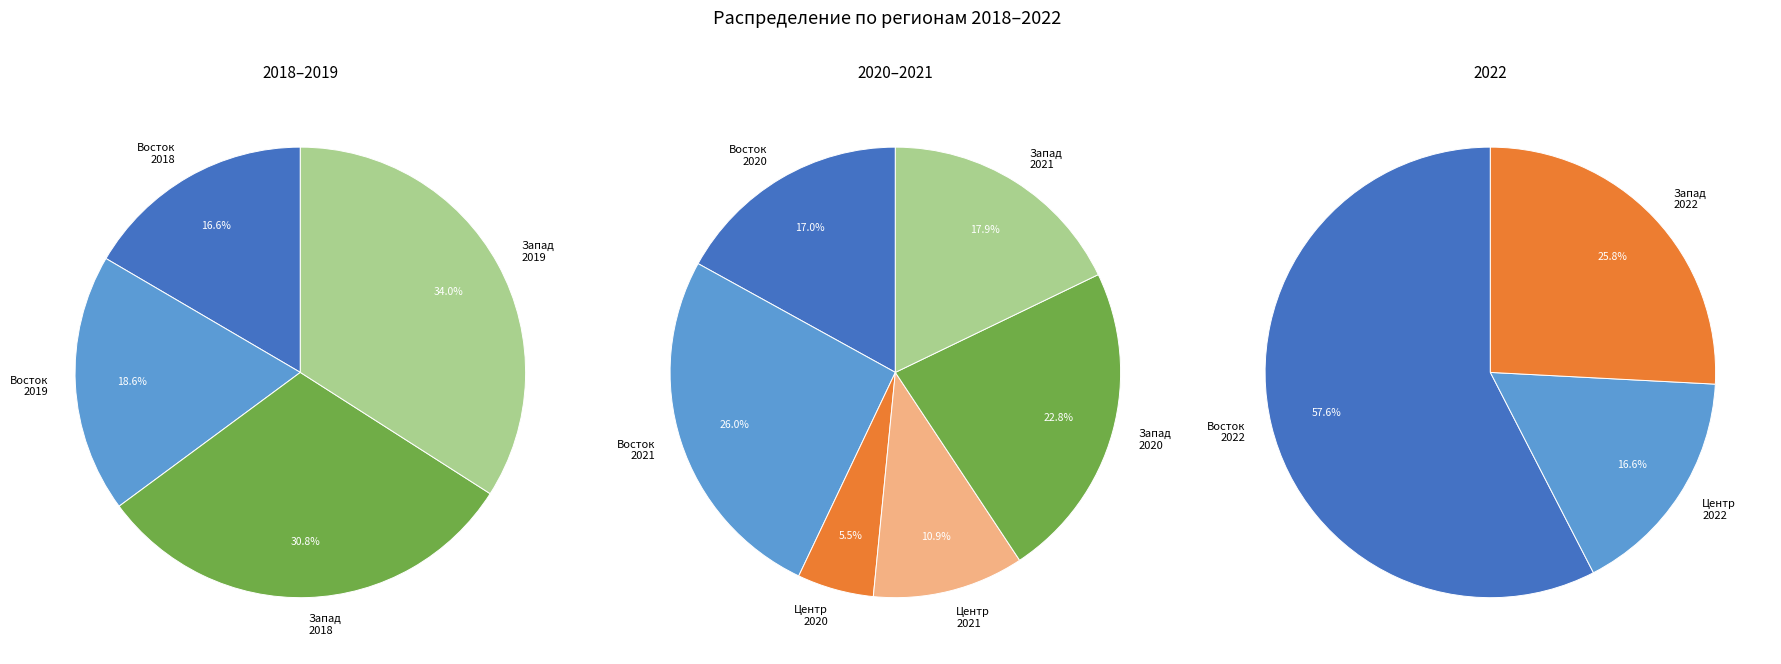

Is 2022 the majority of the pie?

No